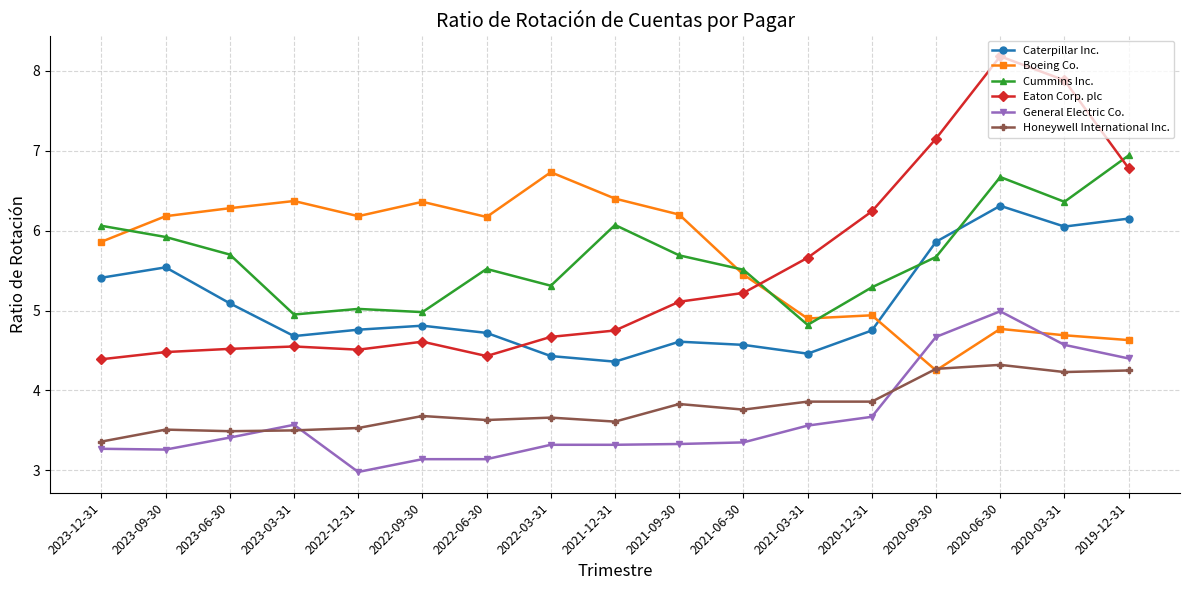

At which category is the sum across all series the highest?

2020-06-30